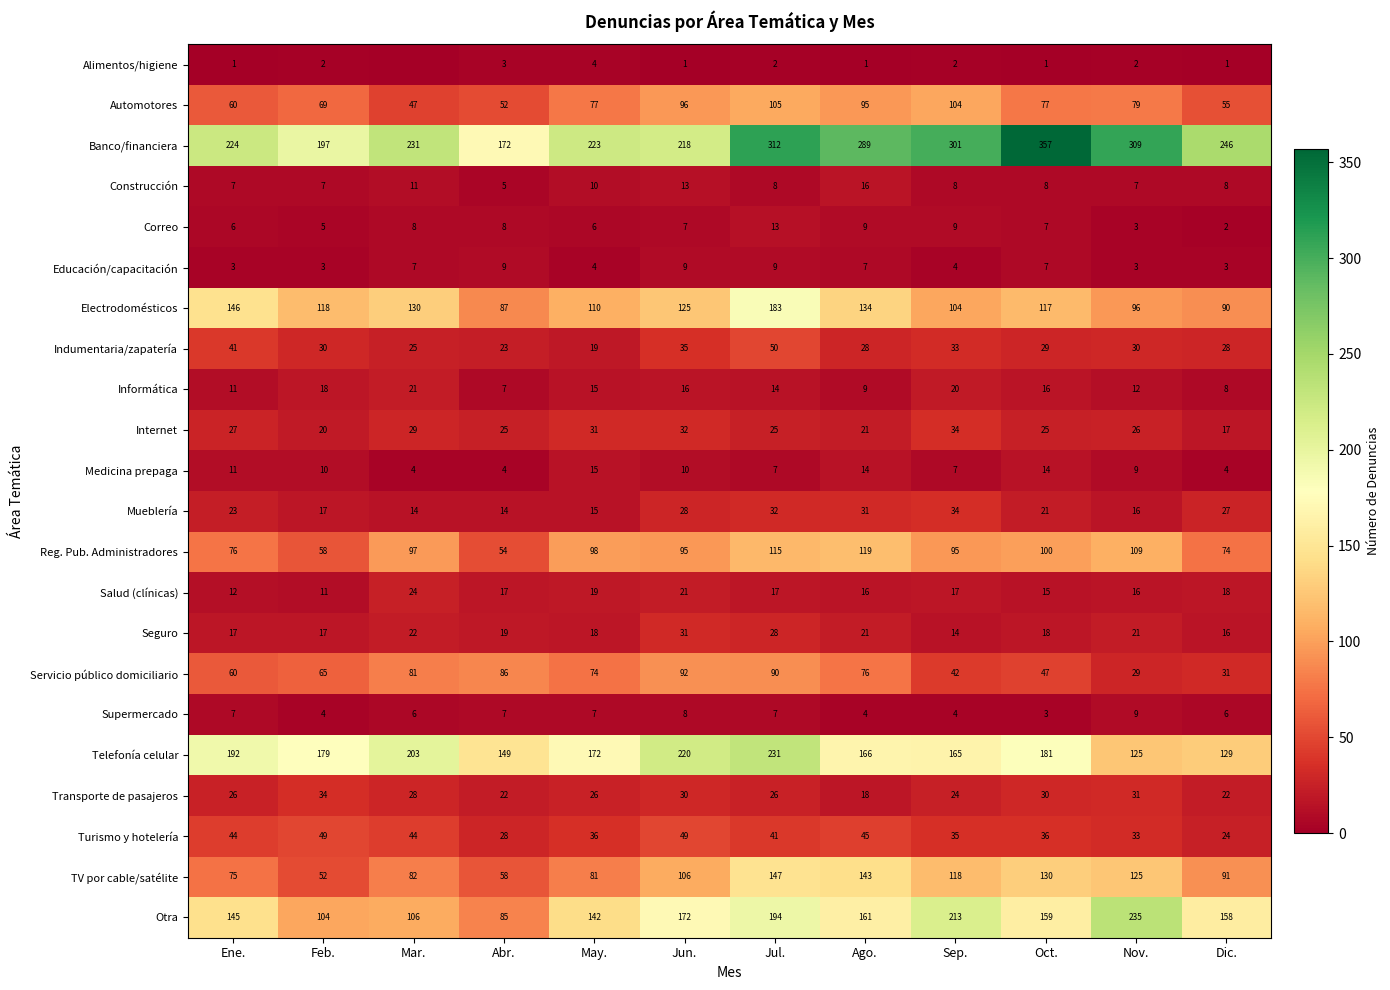

What is the difference between the second highest and minimum values in the Electrodomésticos series?

59